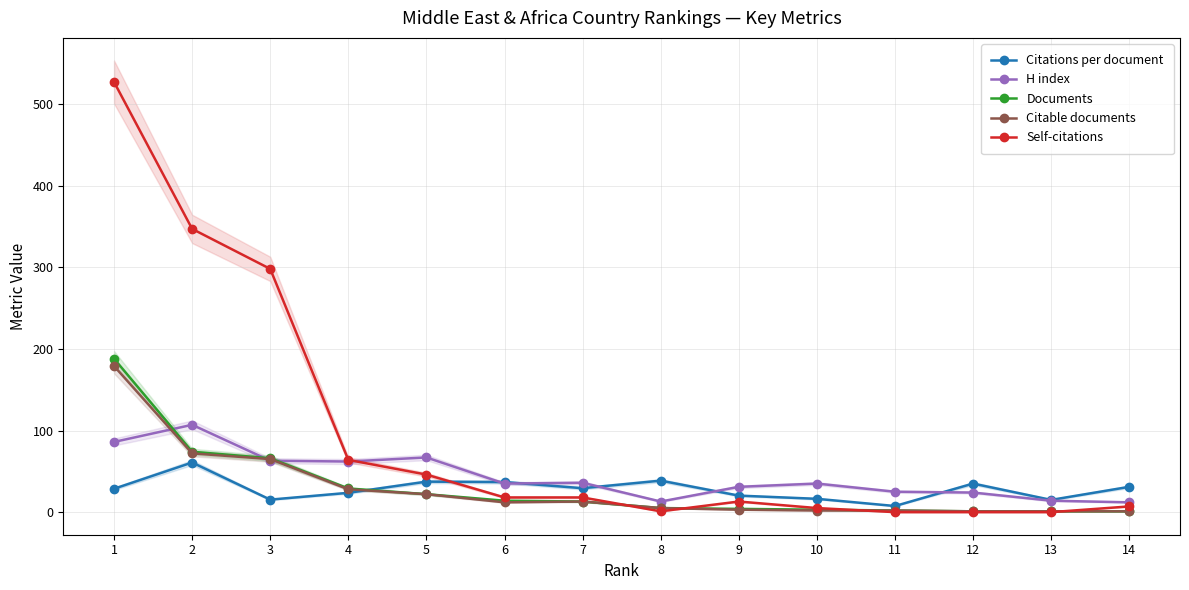

Read the Citable documents value at 11.

2.0